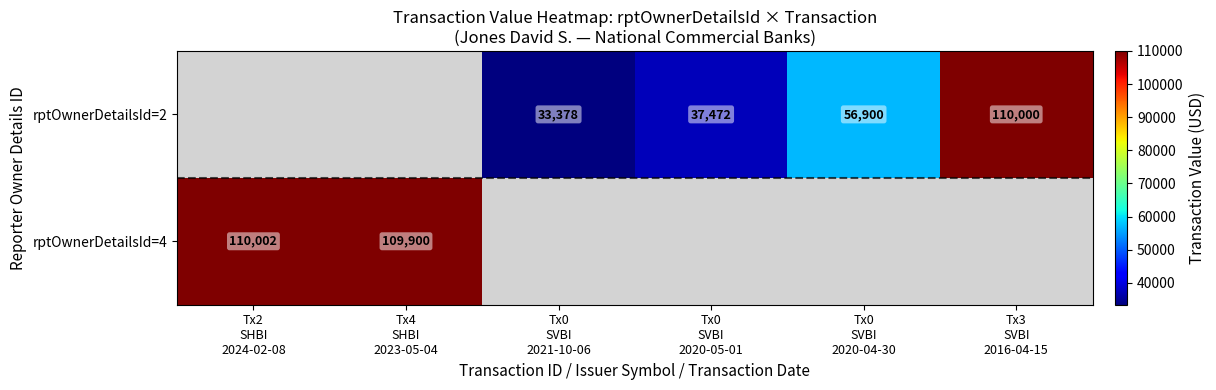

What is the smallest value displayed?

33378.0